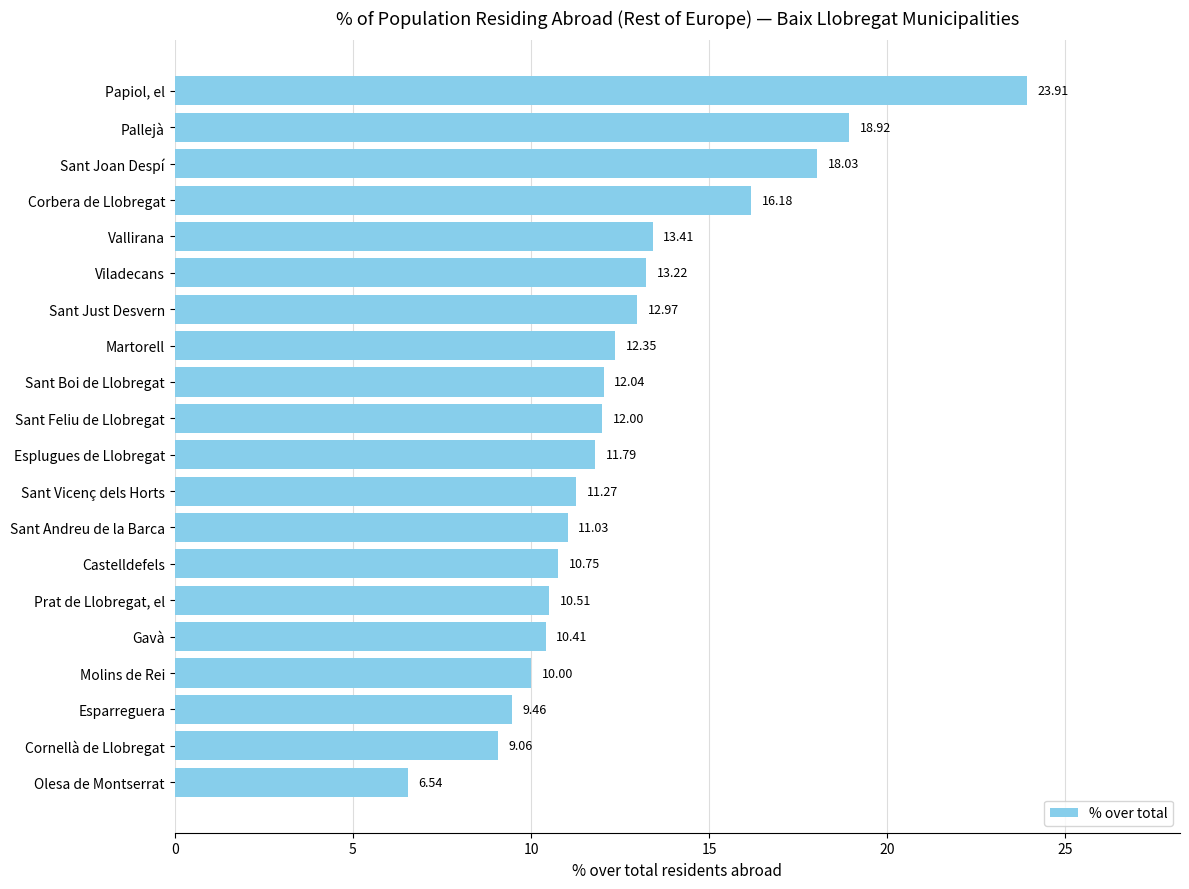

How many bars are there in total?

20